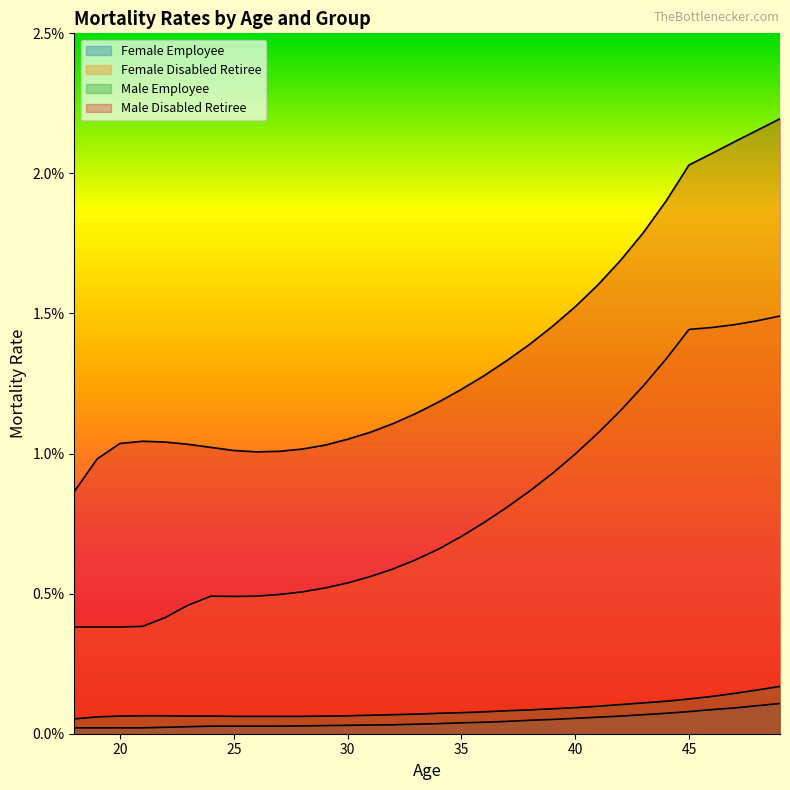

True or false: Female Disabled Retiree and Female Employee cross at least once.

False